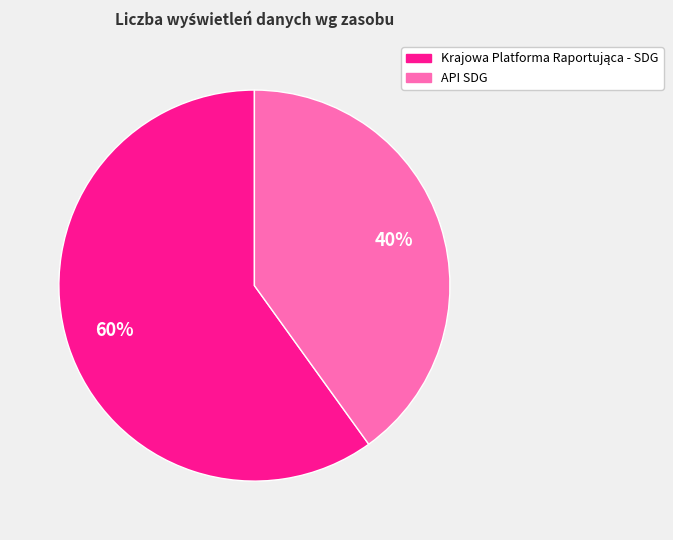

Which slice is the smallest?

API SDG